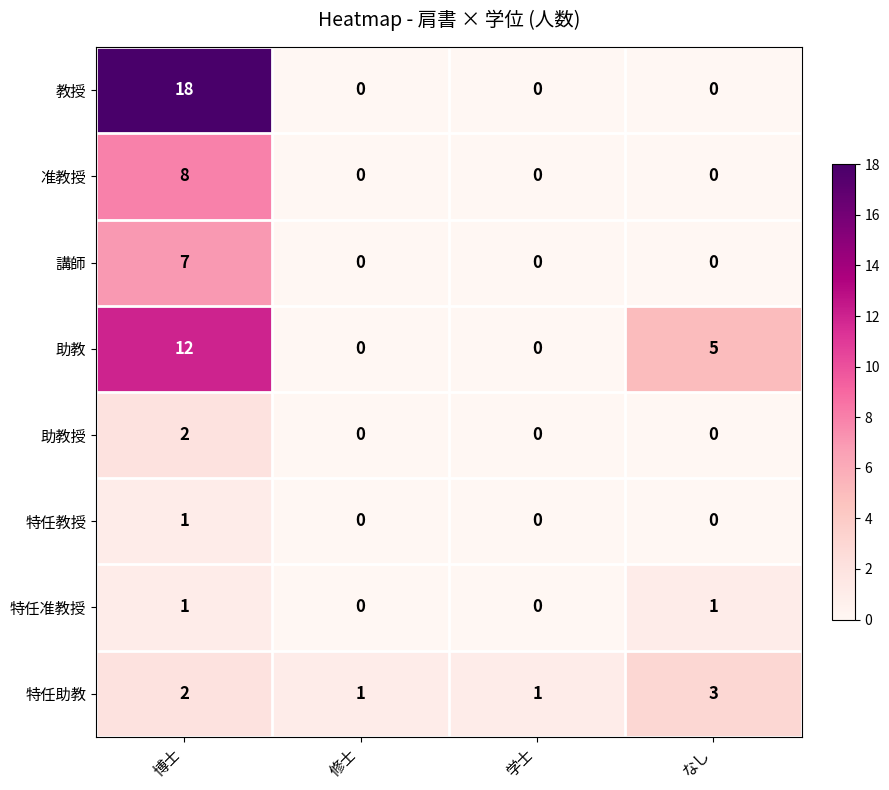

How many data points does each series have?

4